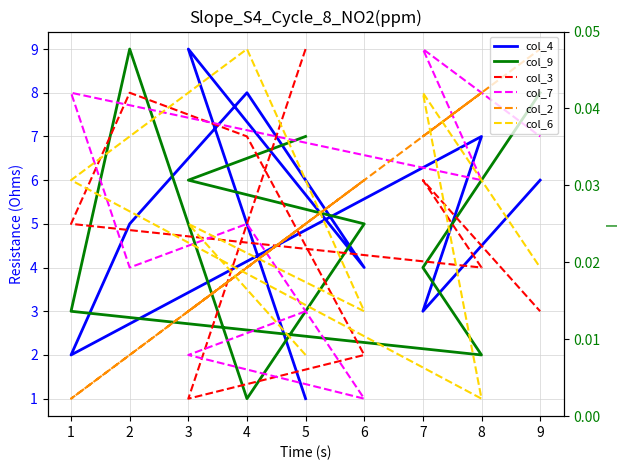

What is the highest value of the col_6 series?

9